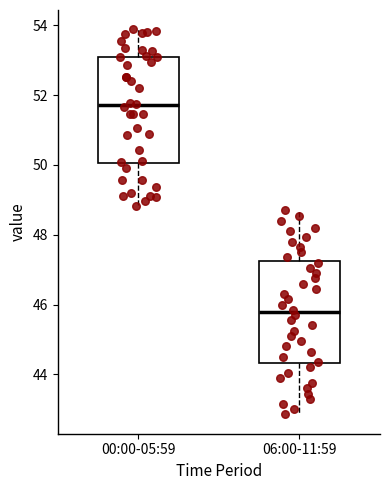

Reading left to right, transcribe this box plot: for each box, give where its median line is, the range the box spans, and where its two whiskers end, as read against the y-axis. The values are not printed on the chart, so give them approximately, as read against the axis.

00:00-05:59: median 51.8, box 50.0 to 53.0, whiskers 48.8 to 53.8
06:00-11:59: median 45.8, box 44.4 to 47.2, whiskers 42.8 to 48.8